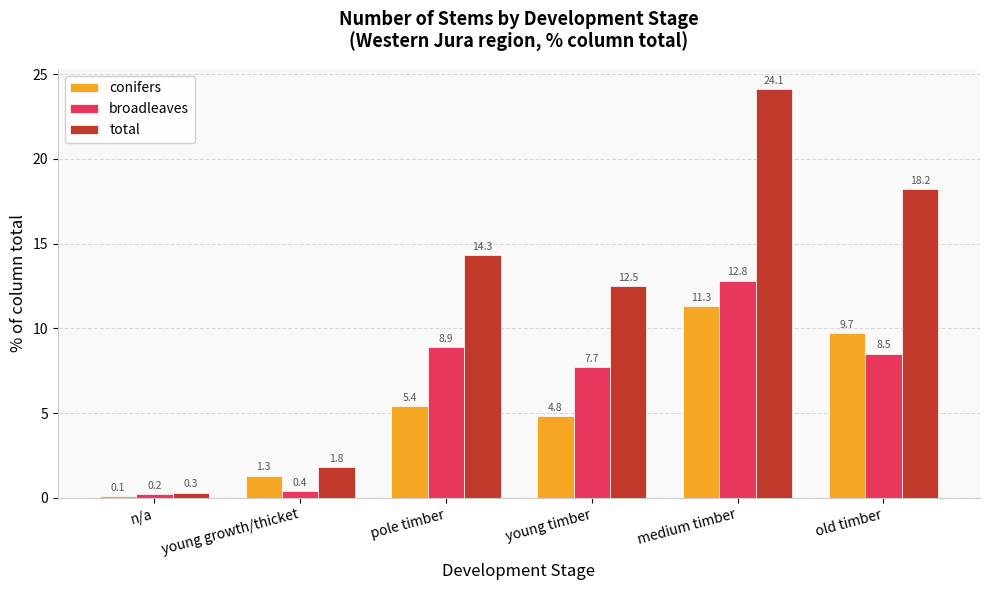

How many data points in total are less than 14?

3